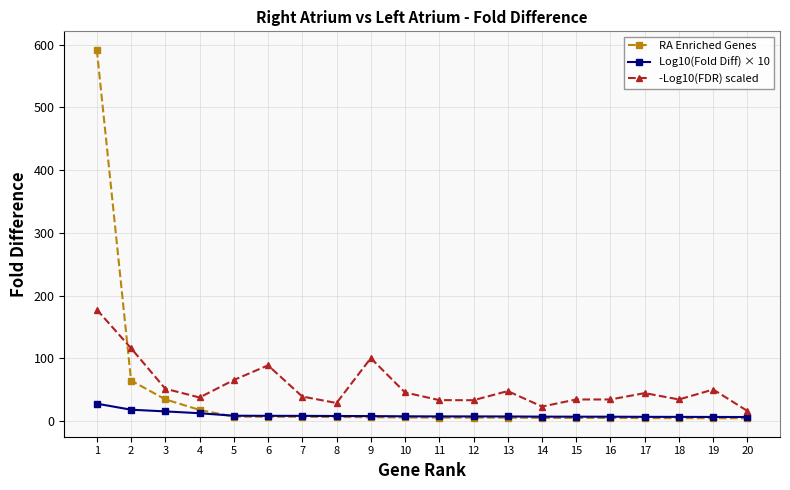

True or false: RA Enriched Genes and -Log10(FDR) scaled intersect in this chart.

True